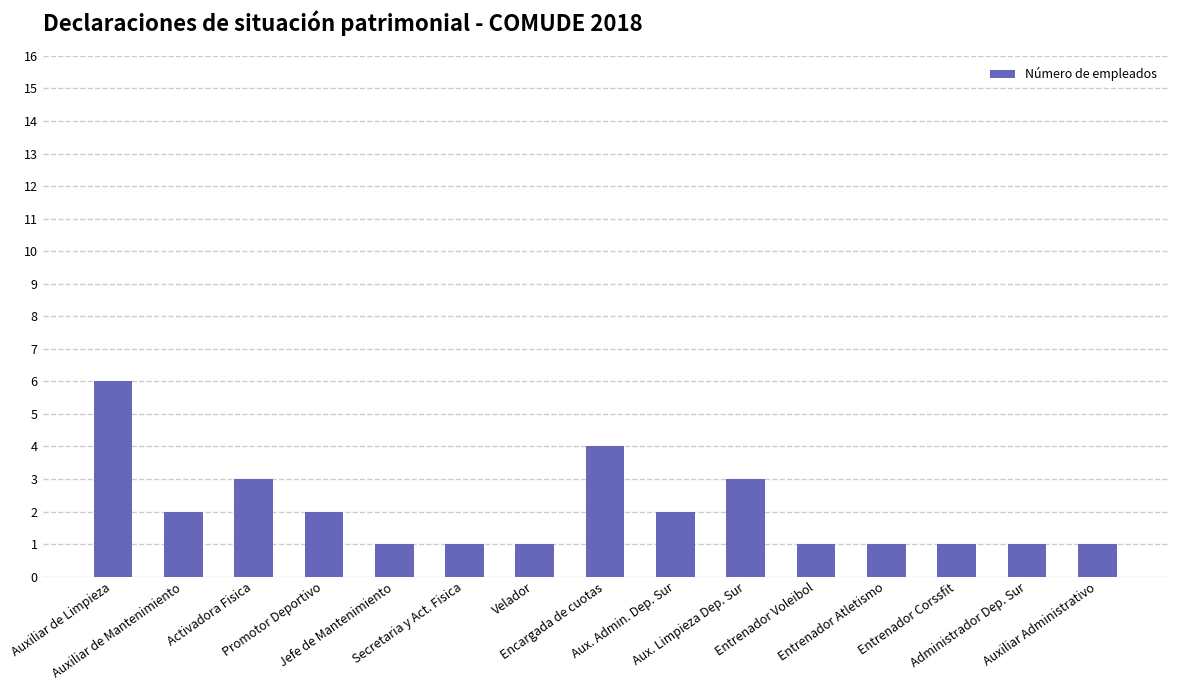

Is it true that the value at Auxiliar Administrativo is 1?

True